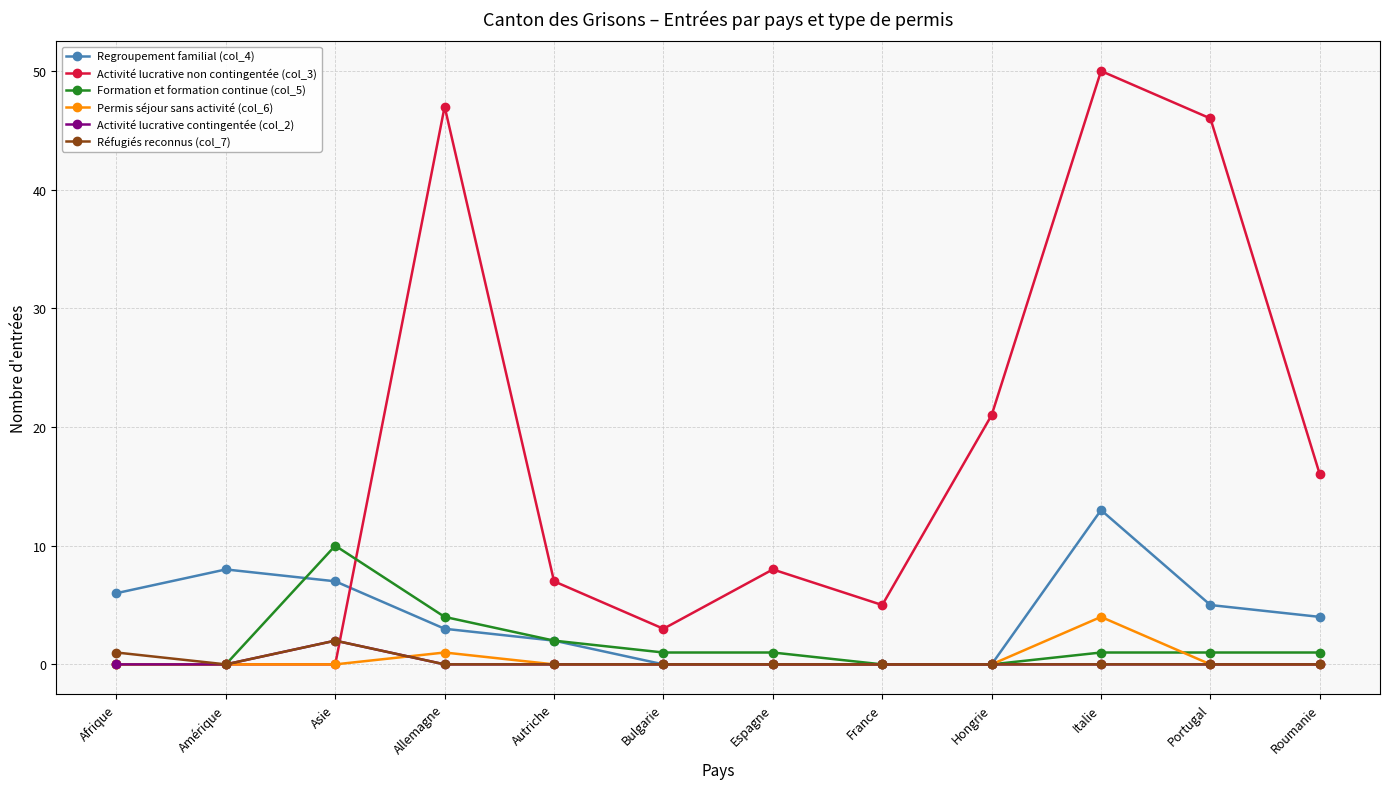

How many distinct data groups are displayed?

6